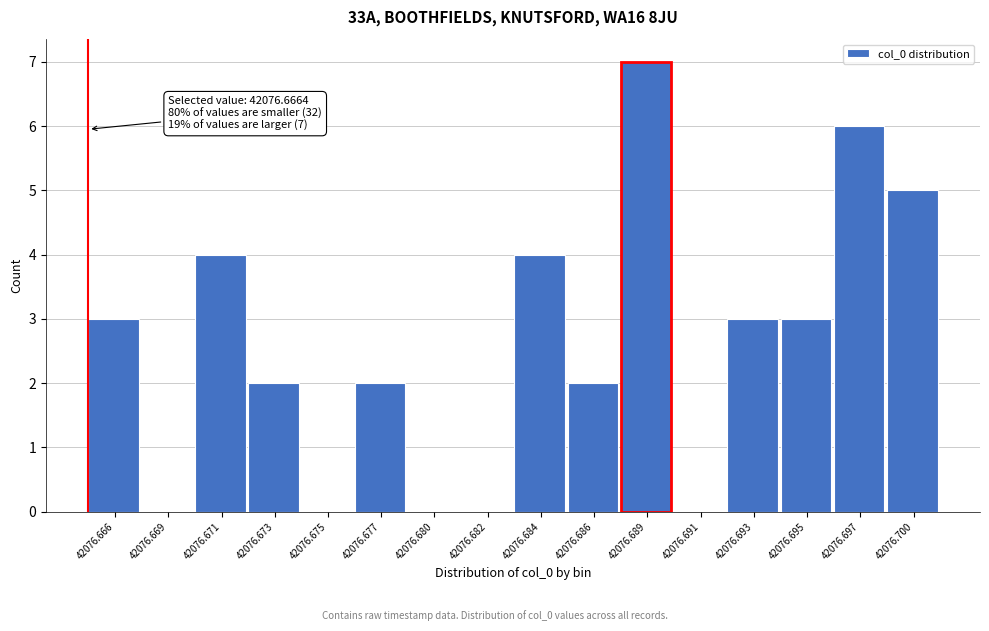

Reading left to right, extract all data points from this chart.

42076.666=3	42076.669=0	42076.671=4	42076.673=2	42076.675=0	42076.677=2	42076.680=0	42076.682=0	42076.684=4	42076.686=2	42076.689=7	42076.691=0	42076.693=3	42076.695=3	42076.697=6	42076.700=5